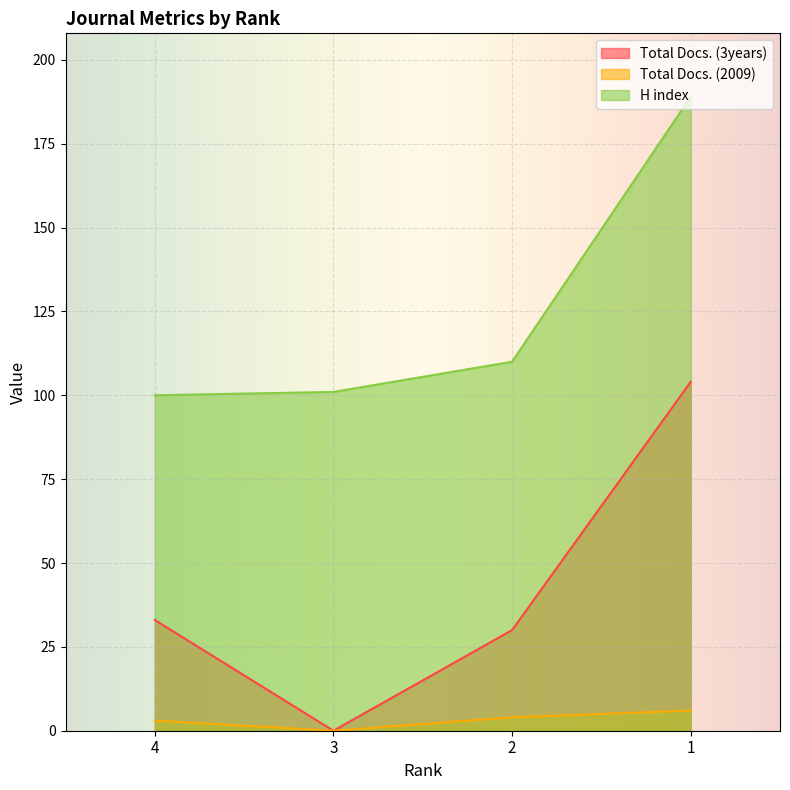

Which series changed the most between 4 and 1?

H index